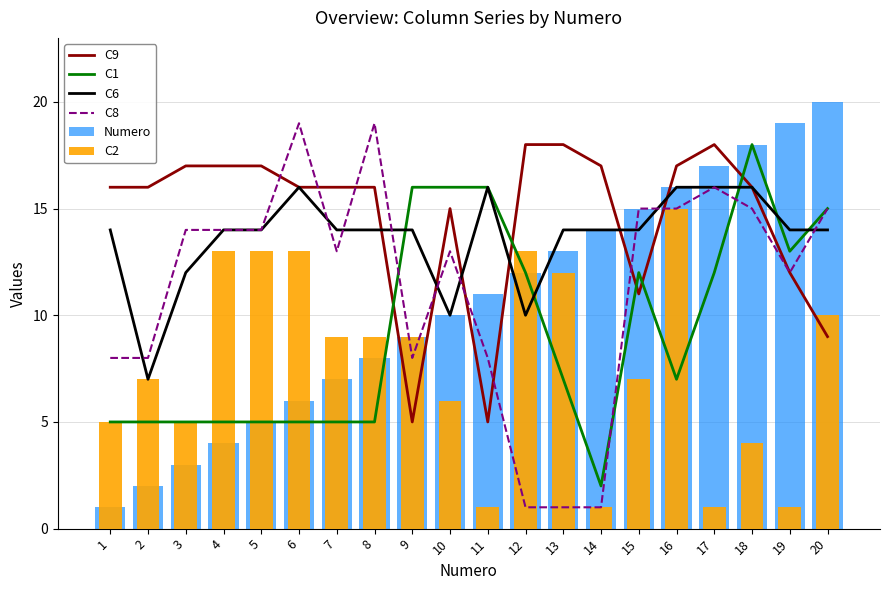

Which has a higher value, 19 or 15?

19